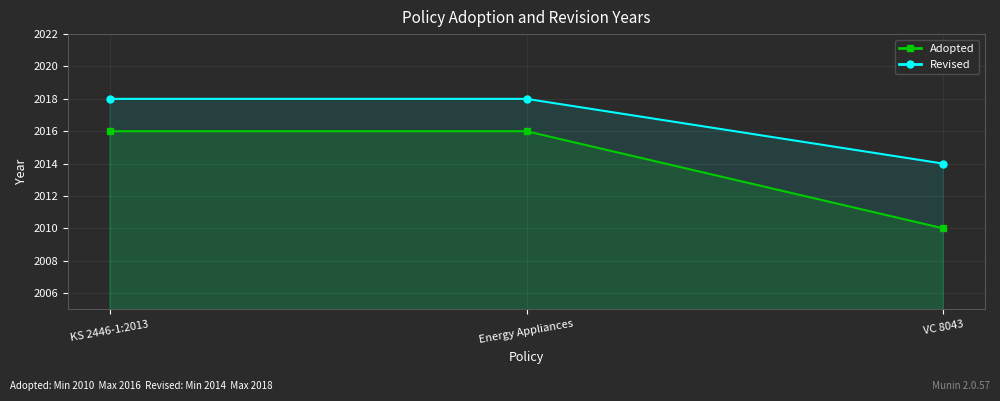

How many data points does each series have?

3